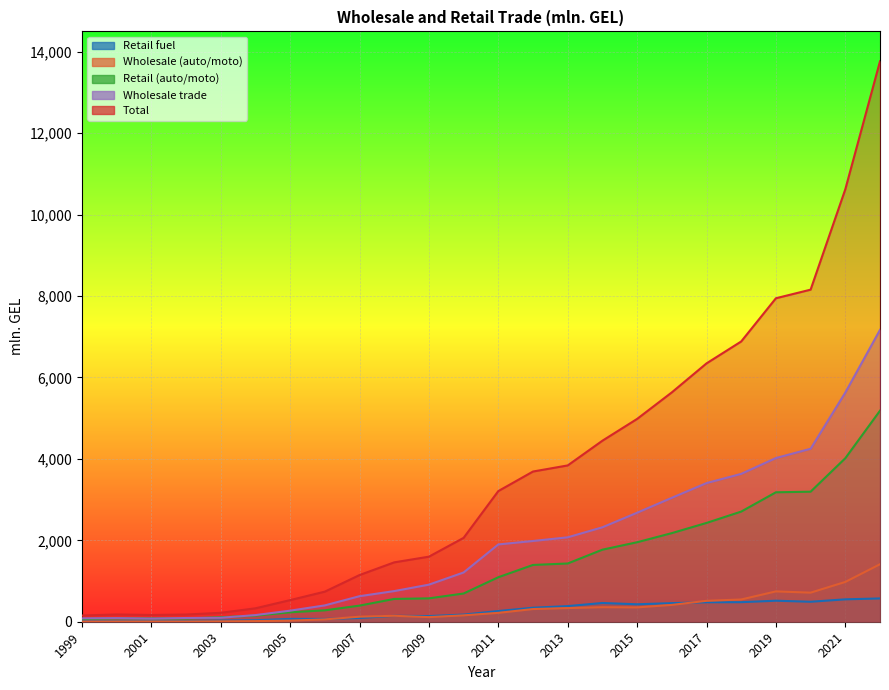

The value of Wholesale (auto/moto) at 2018 is 546.6. True or false?

True